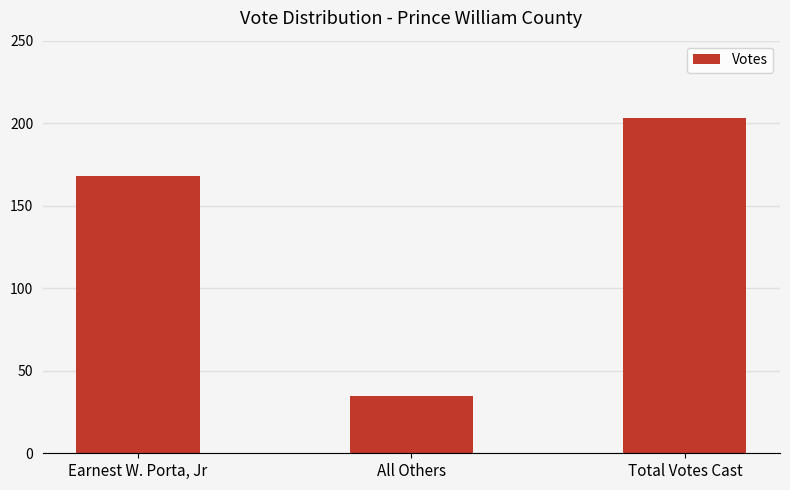

True or false: the data shows 109 at Total Votes Cast.

False